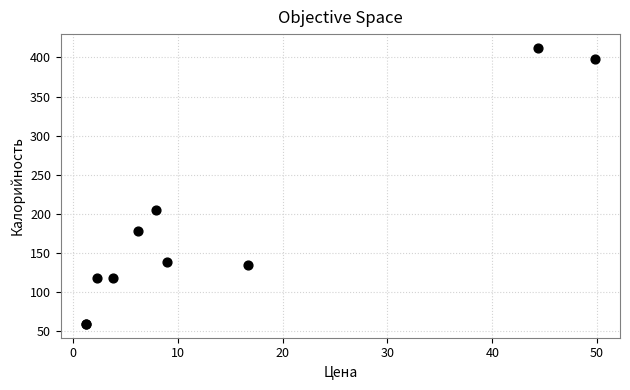

What Y value in the scatter plot is closest to 235?

205.2